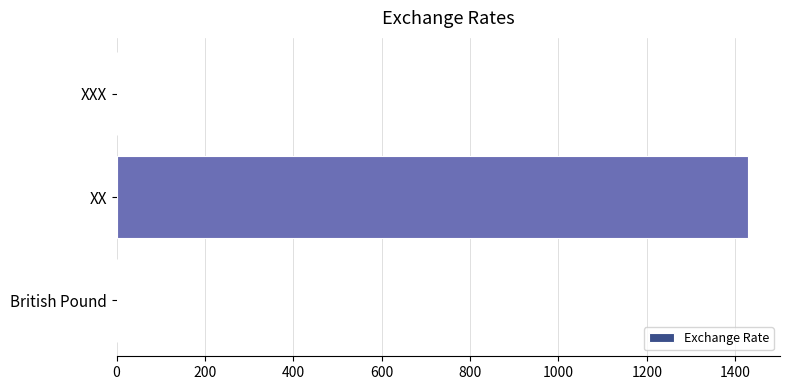

Between XXX and XX, which is larger?

XX